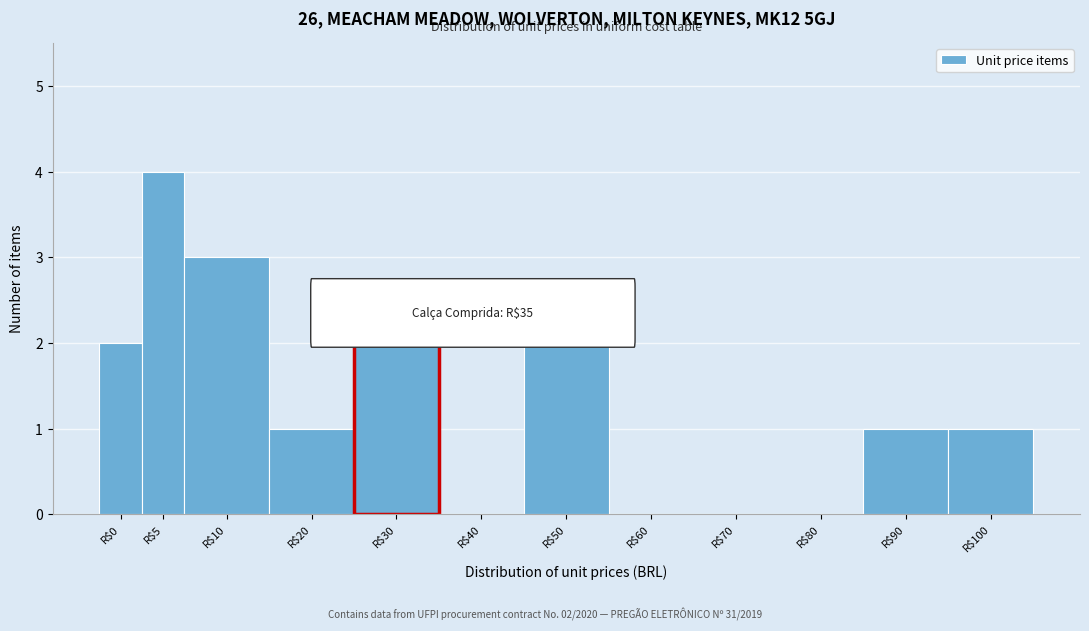

True or false: the data shows 0 at R$60.

True